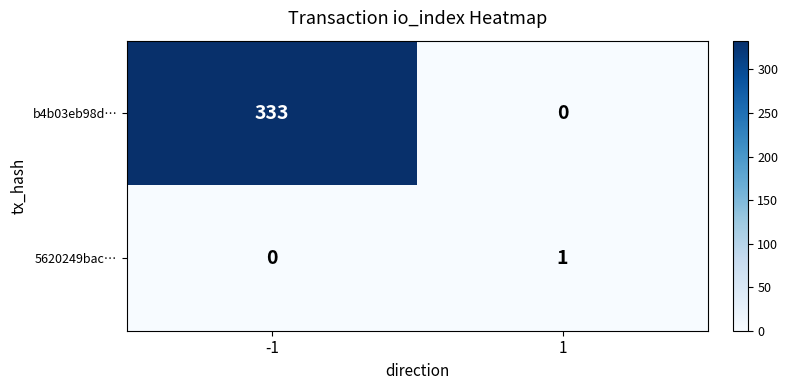

How many values in the b4b03eb98d… series are below 333?

1